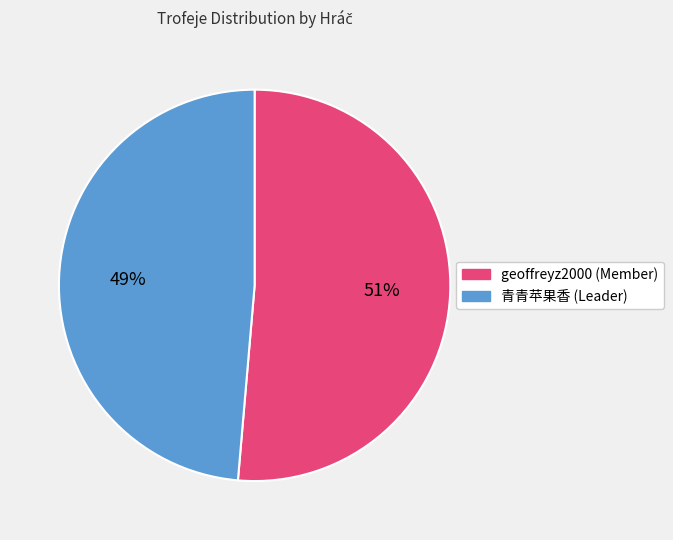

Is the sum of geoffreyz2000 and 青青苹果香 greater than half?

Yes